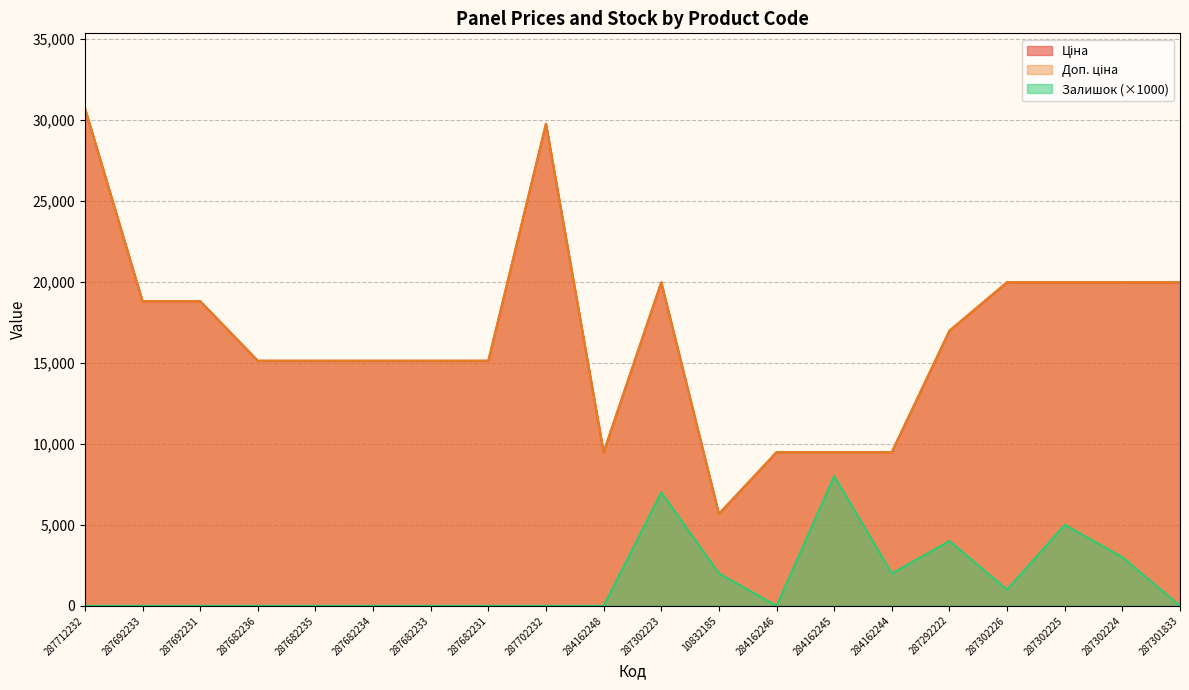

Is the value of Доп. ціна at 287302223 greater than the value of Залишок at 10832185?

Yes